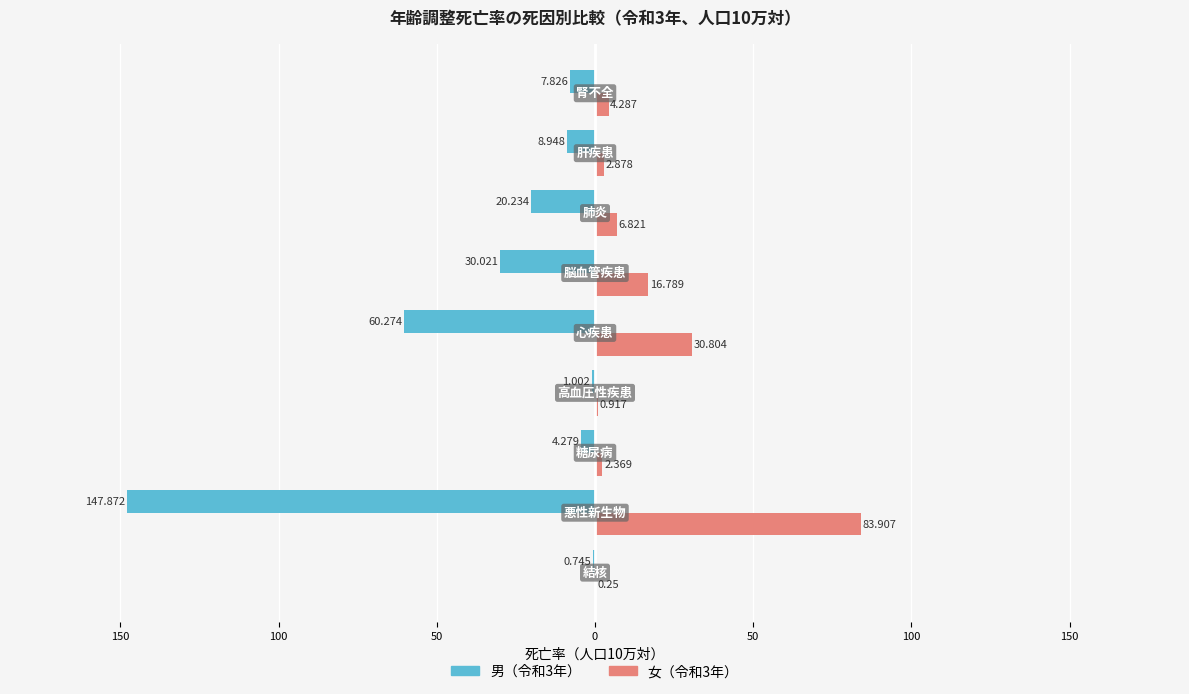

What are all the series names shown in the legend?

男（令和3年）, 女（令和3年）